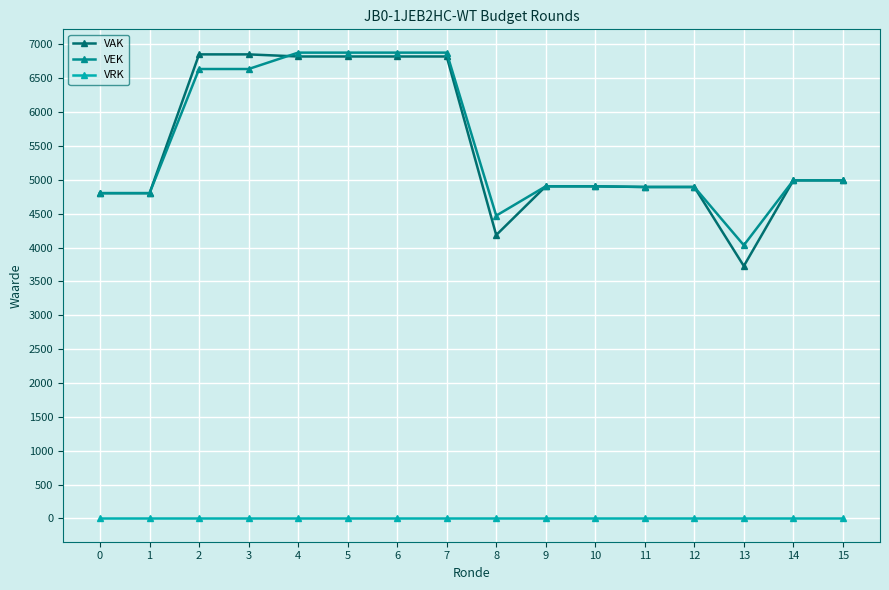

What are all the series names shown in the legend?

VAK, VEK, VRK